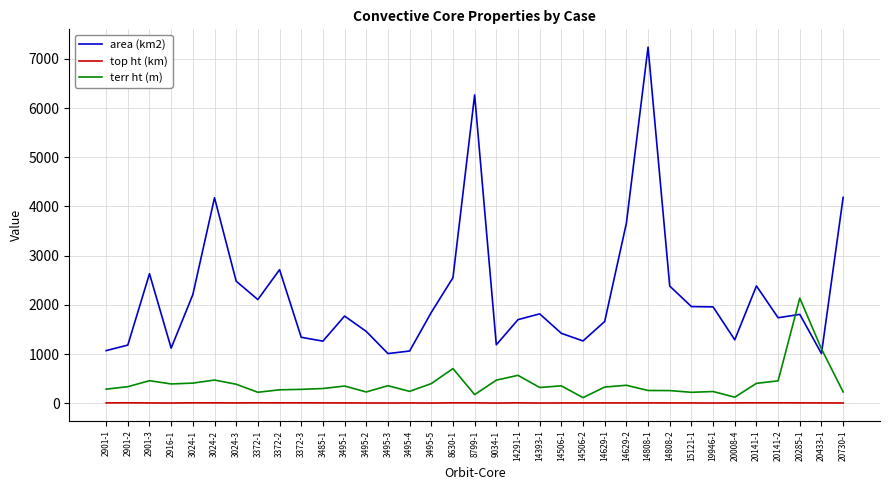

At 20008-4, list the series in order from largest to smallest.

area (km2), terr ht (m), top ht (km)